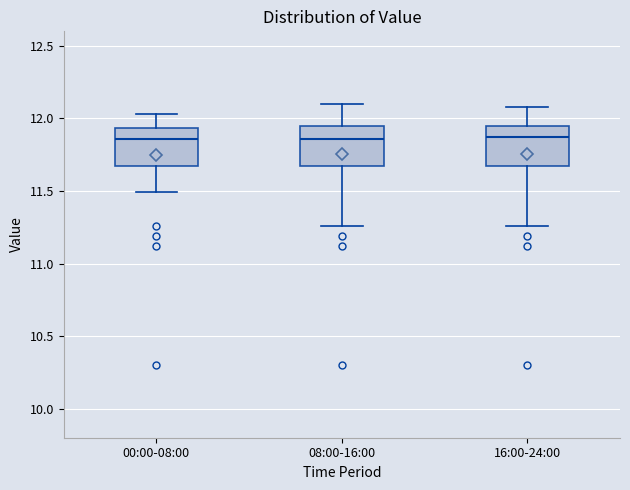

Reading left to right, transcribe this box plot: for each box, give where its median line is, the range the box spans, and where its two whiskers end, as read against the y-axis. The values are not printed on the chart, so give them approximately, as read against the axis.

00:00-08:00: median 11.85, box 11.65 to 11.95, whiskers 11.50 to 12.05
08:00-16:00: median 11.85, box 11.65 to 11.95, whiskers 11.25 to 12.10
16:00-24:00: median 11.85, box 11.65 to 11.95, whiskers 11.25 to 12.10